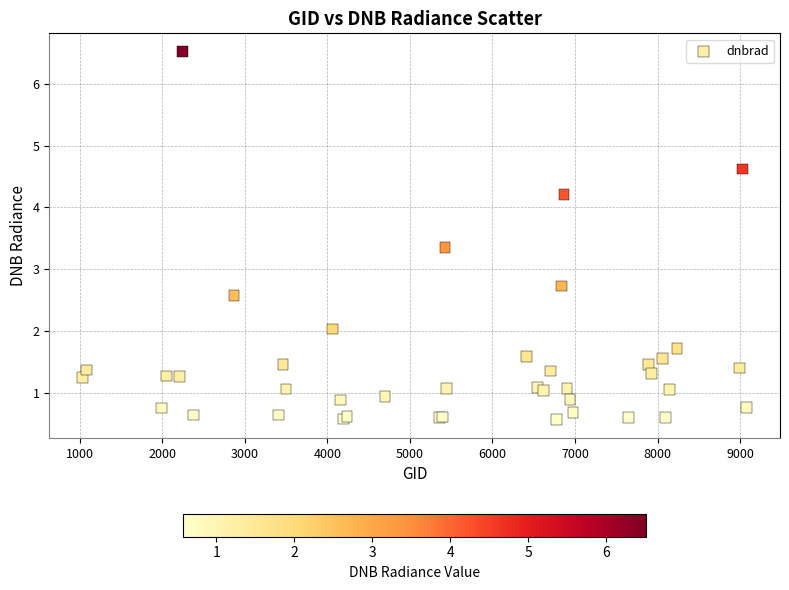

What Y value in the scatter plot is closest to 3?

2.7